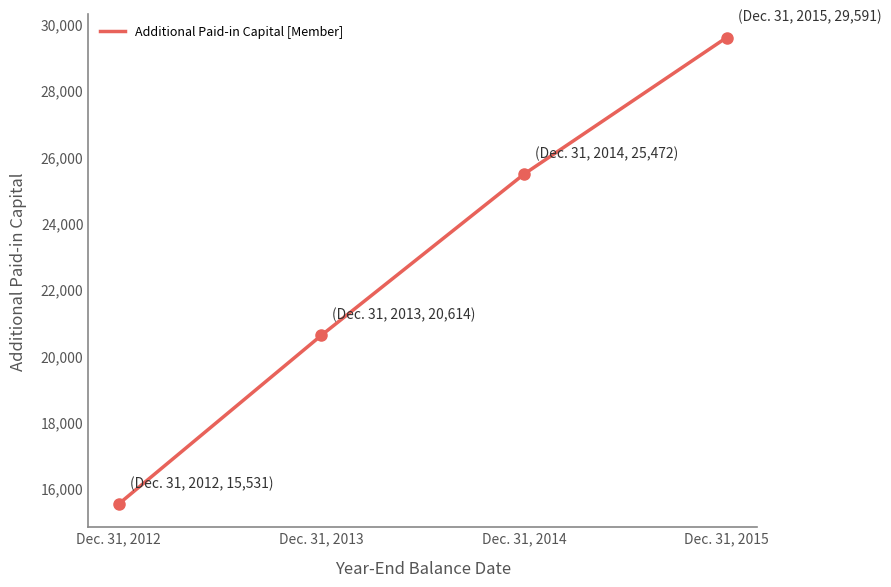

What is the ratio of the value at Dec. 31, 2015 to the value at Dec. 31, 2012?

1.9